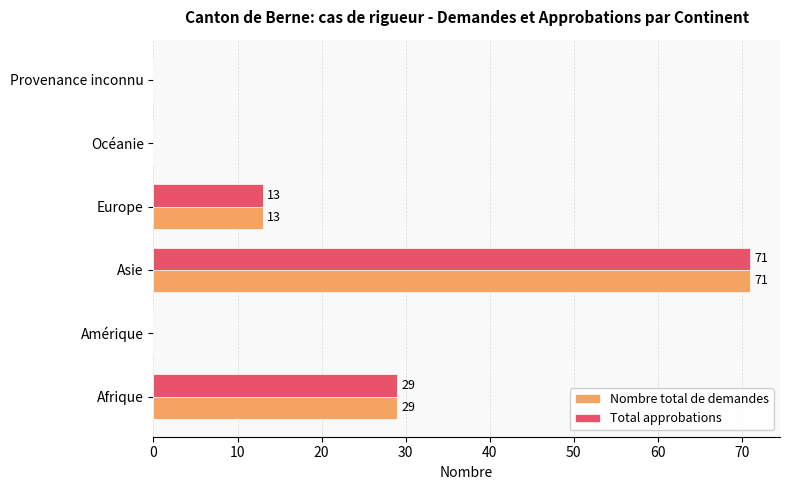

How many Total approbations values are between 0 and 29?

5